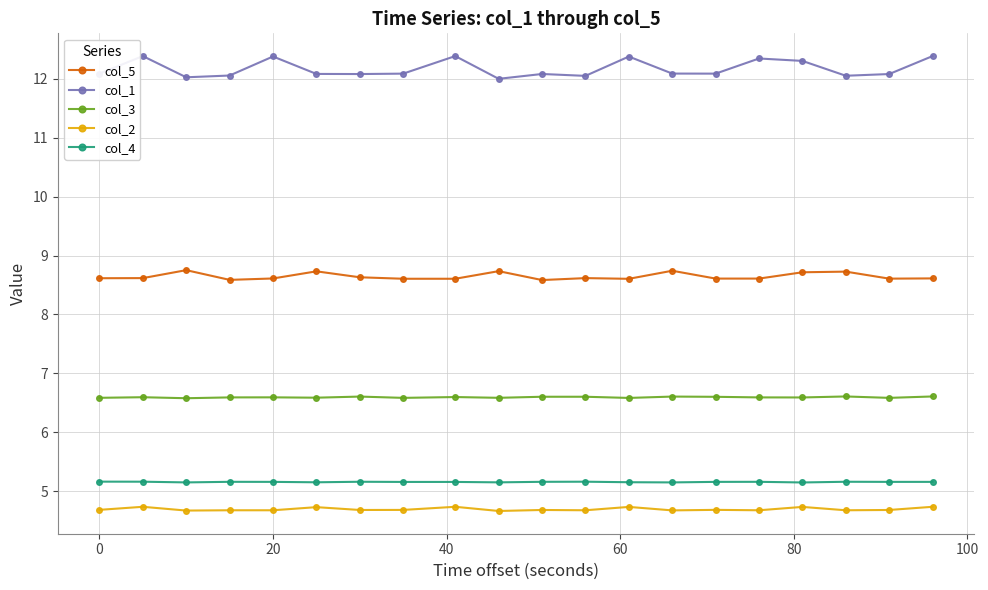

Rank the series by their maximum value, from highest to lowest.

col_1, col_5, col_3, col_4, col_2